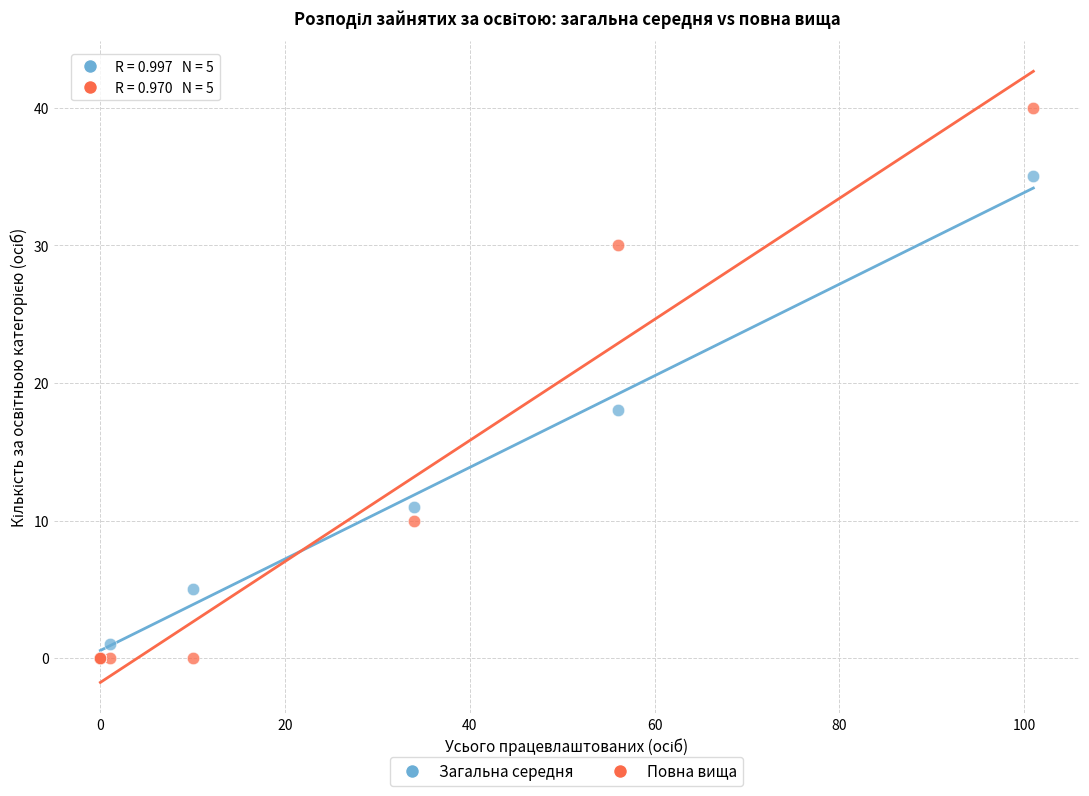

What are all the series names shown in the legend?

Загальна середня, Повна вища